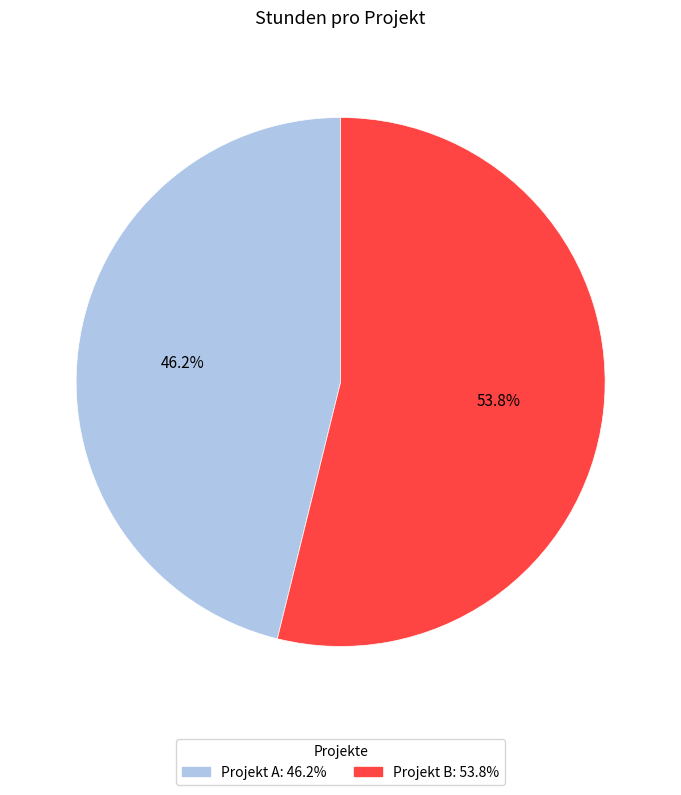

What percentage is the Projekt A slice, to the nearest percent?

46%